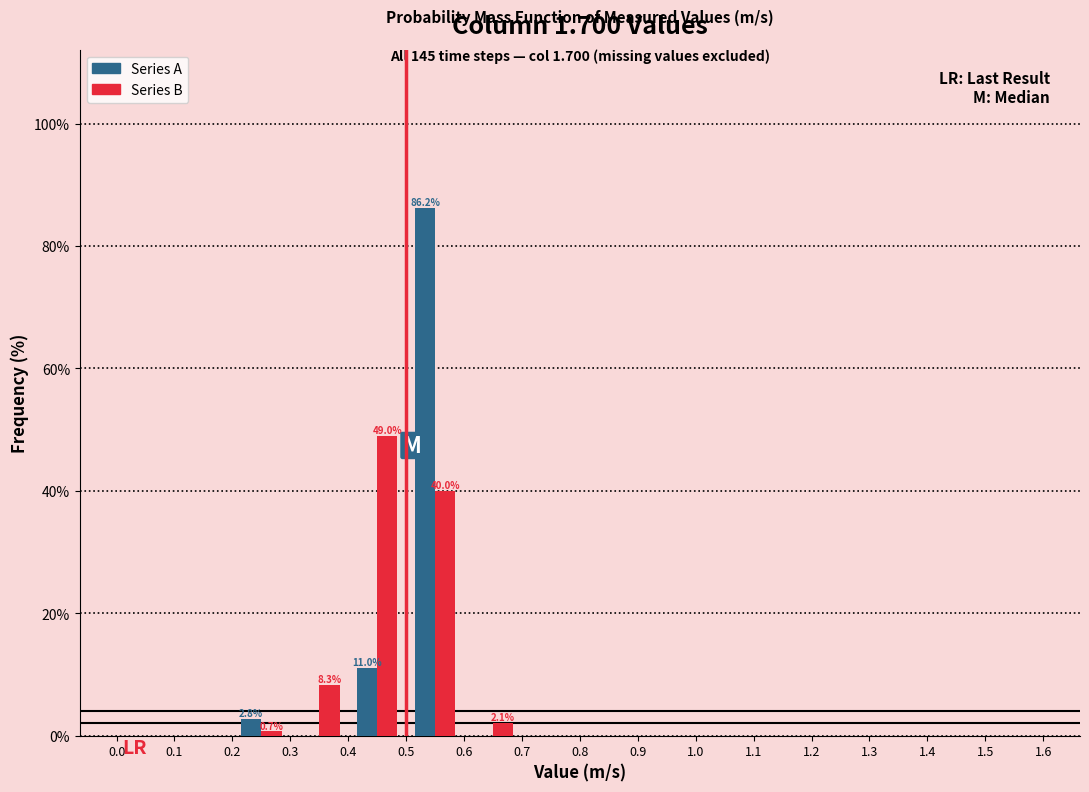

In the Series B series, which range on the x-axis has the tallest bar?

0.4 to 0.5